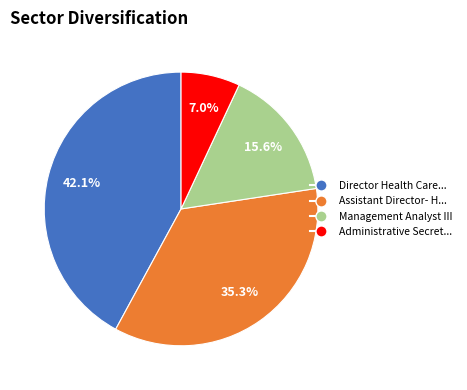

Is there any slice that represents more than half of the pie?

No